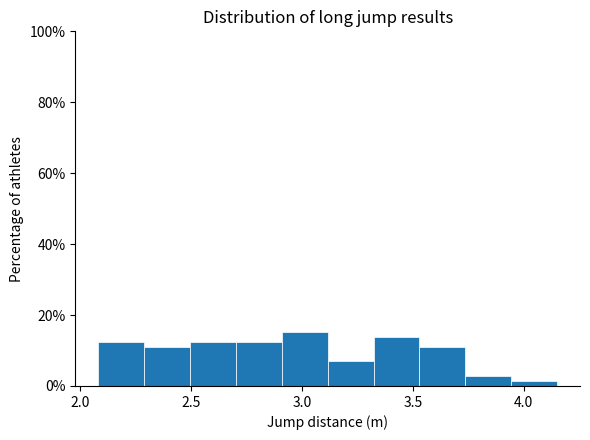

Reading left to right, list every bar in this chart as the range it spans on the x-axis followed by its height. Neither the bar edges nor the heights are printed on the chart, so give them approximately, as read against the axes.

2.10 to 2.30: 12
2.30 to 2.50: 12
2.50 to 2.70: 12
2.70 to 2.90: 12
2.90 to 3.10: 16
3.10 to 3.30: 6
3.30 to 3.55: 14
3.55 to 3.75: 12
3.75 to 3.95: 2
3.95 to 4.15: under 2